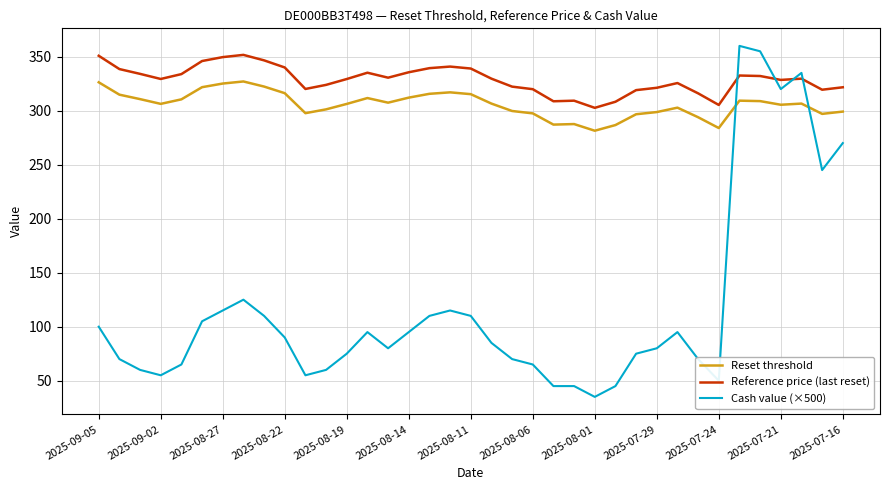

In Reference price (last reset), how many points are higher than both neighbors (excluding endpoints)?

7